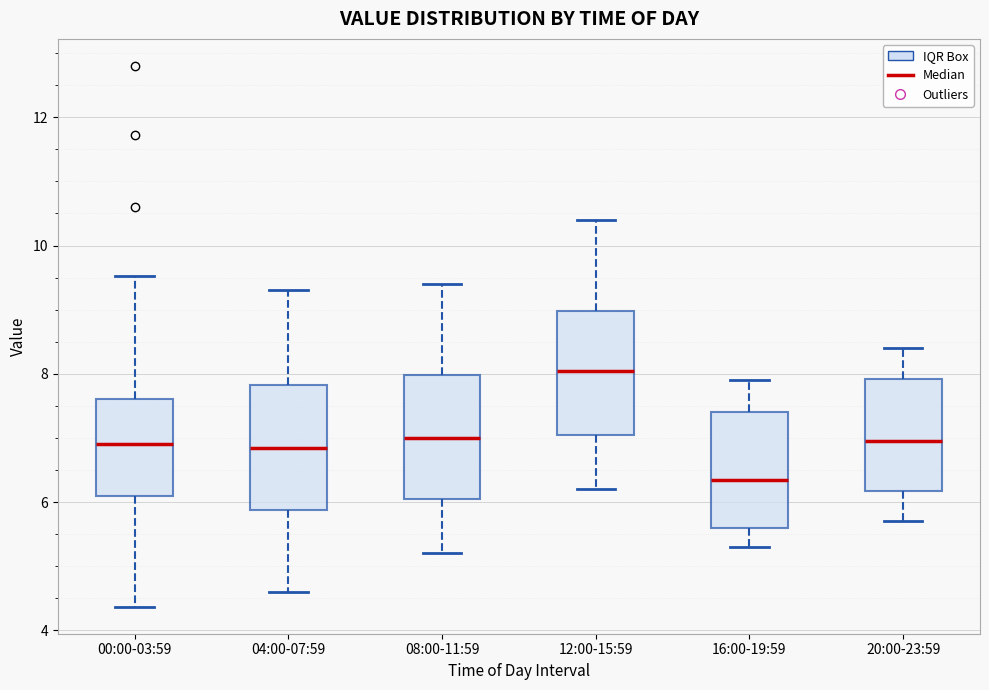

Where is the upper edge of the box for 04:00-07:59 on the y-axis? The values are not printed on the chart, so give them approximately, as read against the axis.

7.8